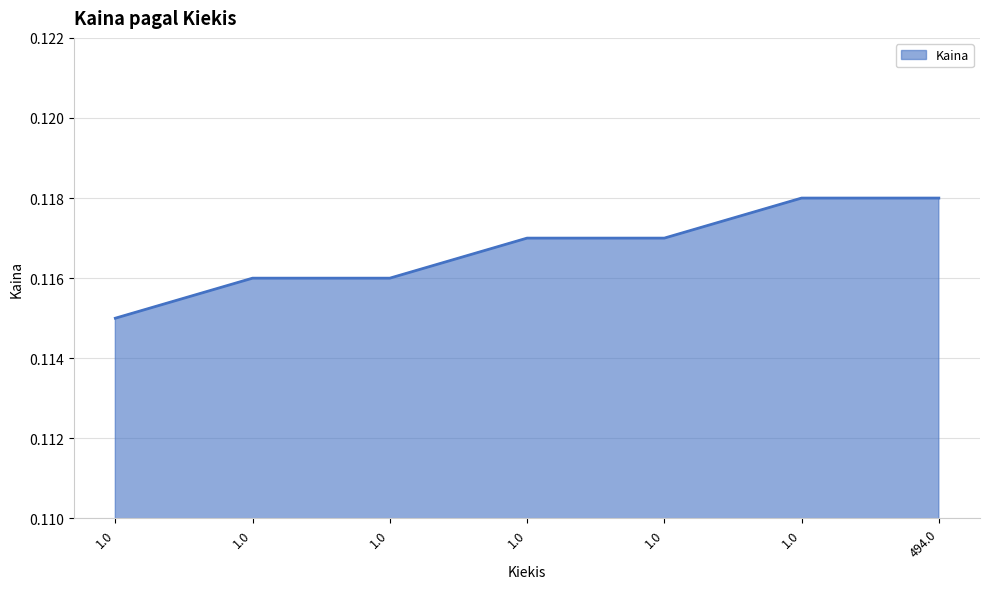

Does the chart have visible grid lines?

Yes